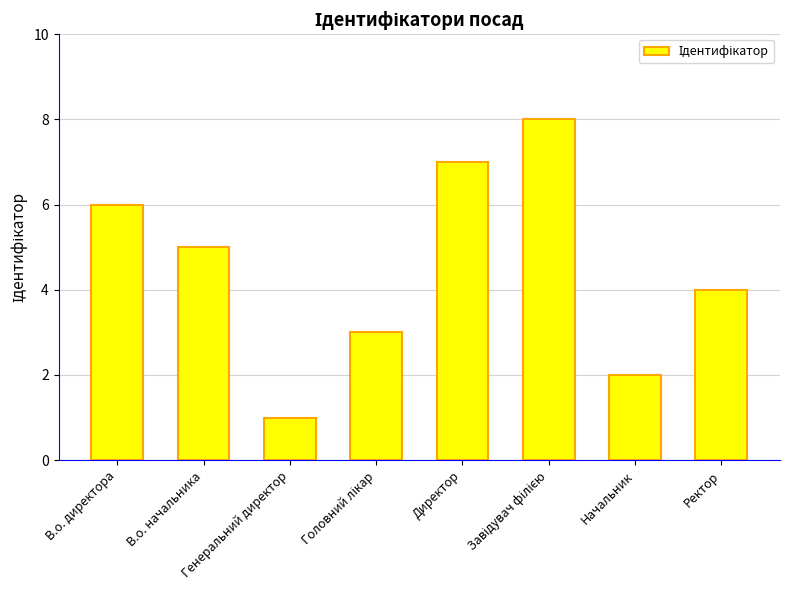

What is the difference between the values at Начальник and Ректор?

2